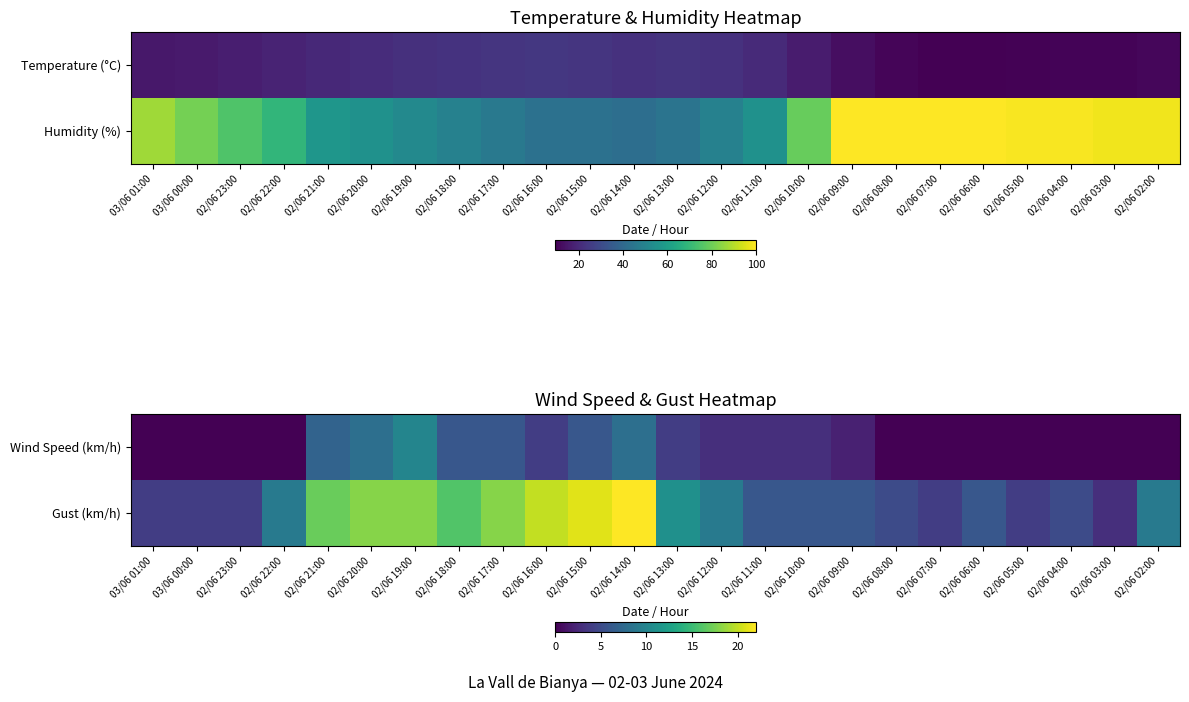

How many data points in Gust (km/h) are less than 9?

12